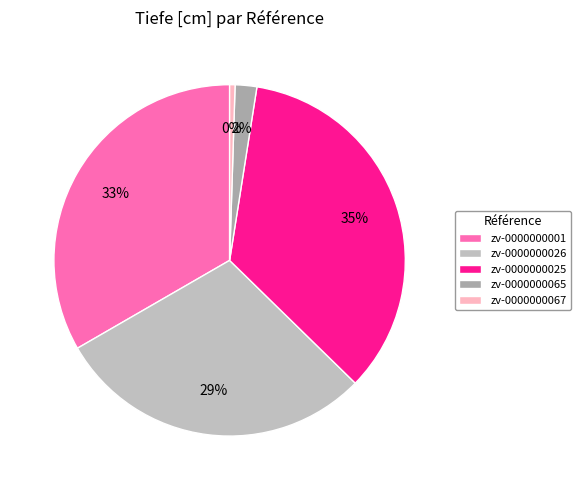

True or false: zv-0000000001 accounts for 26% of the total.

False